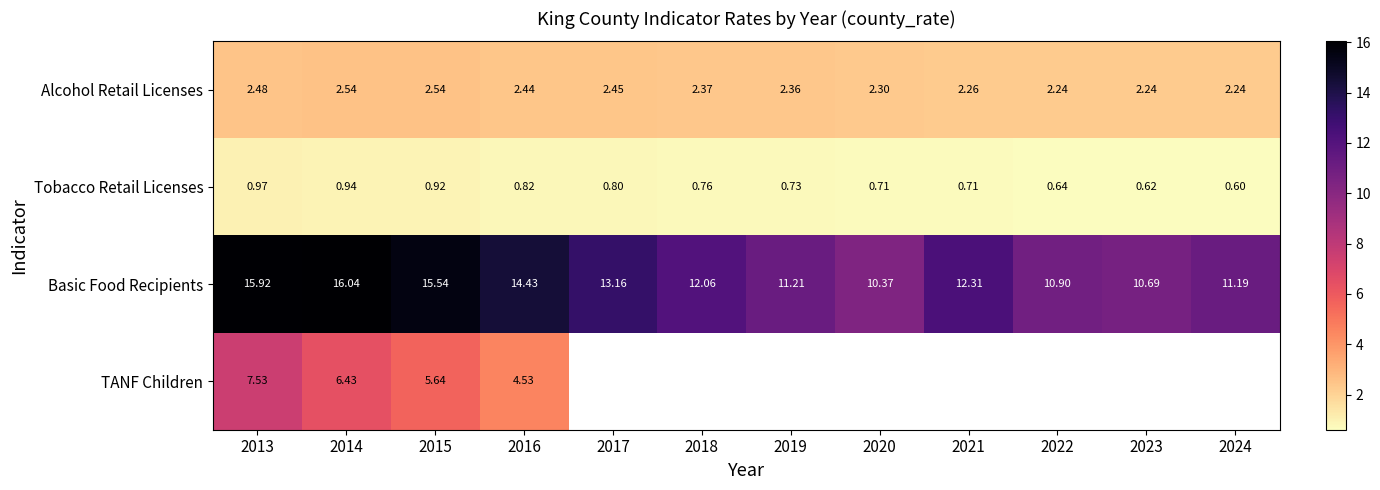

Is the value of TANF Children at 2015 greater than the value of Basic Food Recipients at 2020?

No